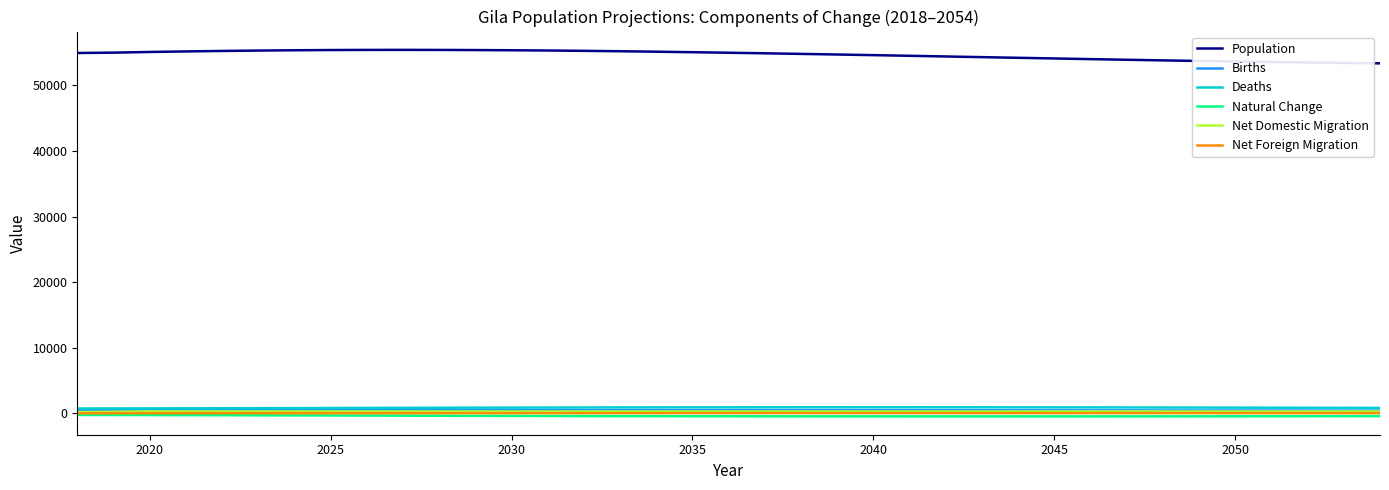

What is the maximum value shown in the chart?

55419.7